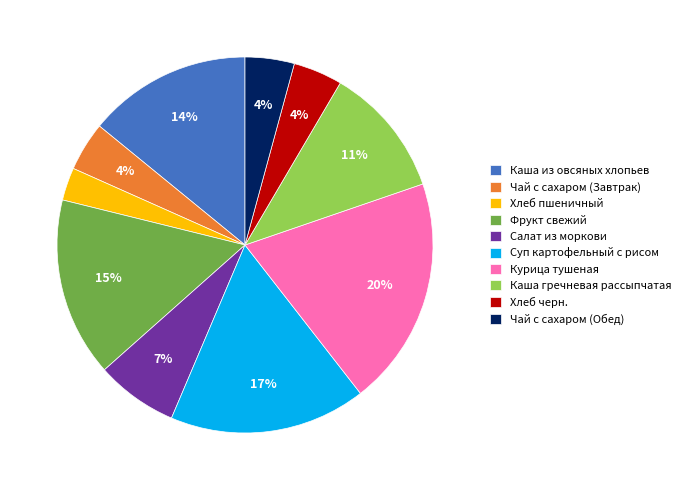

Which has a higher value, Каша из овсяных хлопьев or Салат из моркови?

Каша из овсяных хлопьев